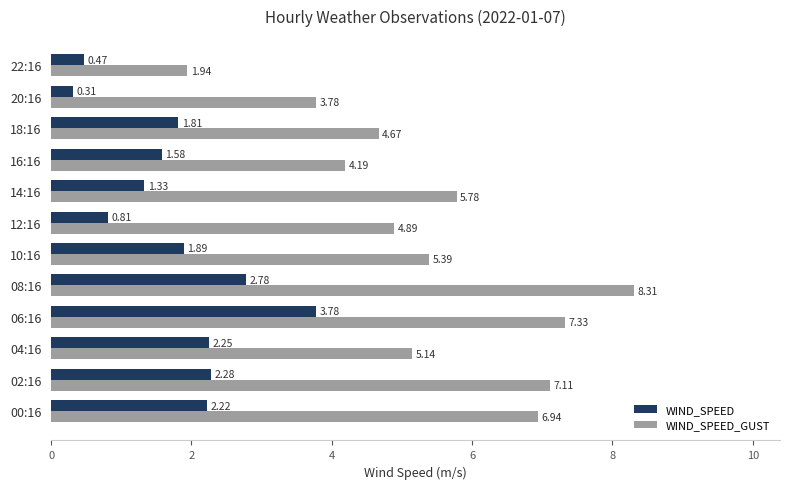

At which category is the sum across all series the highest?

06:16